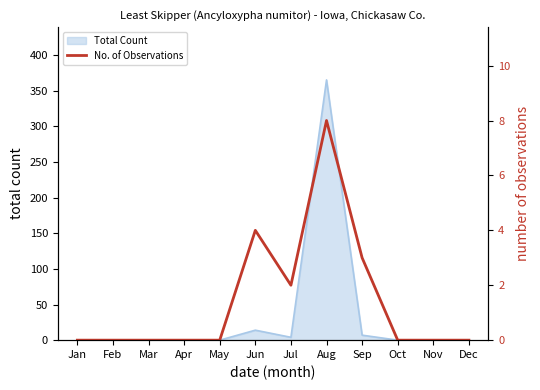

Rank the categories by value from highest to lowest.

Aug, Jun, Sep, Jul, Jan, Feb, Mar, Apr, May, Oct, Nov, Dec